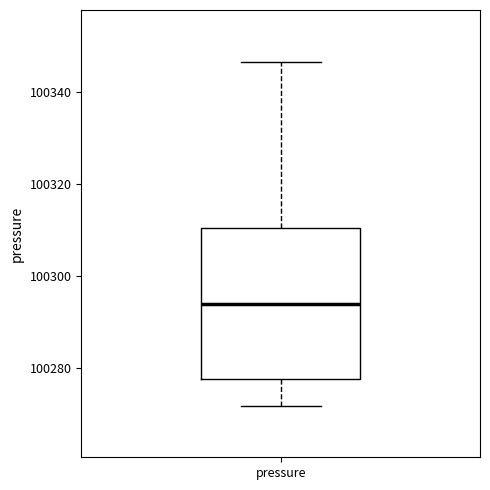

Transcribe this box plot: give where the median line is, the range the box spans, and where the two whiskers end, as read against the y-axis. The values are not printed on the chart, so give them approximately, as read against the axis.

median 100294, box 100278 to 100310, whiskers 100272 to 100346